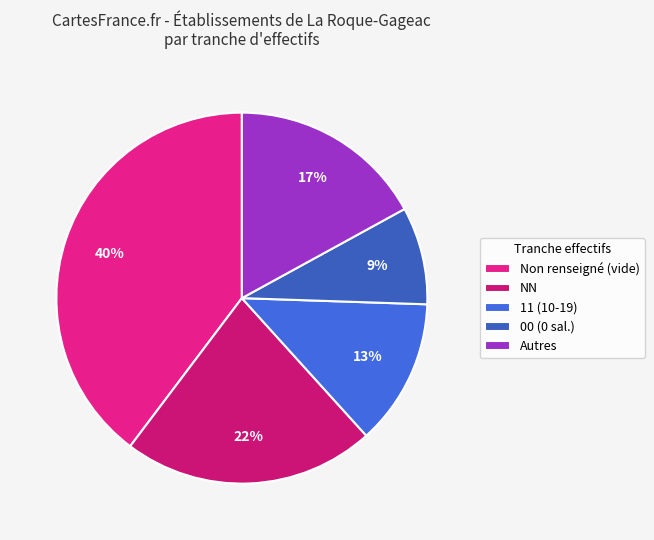

How many segments does this pie chart have?

5